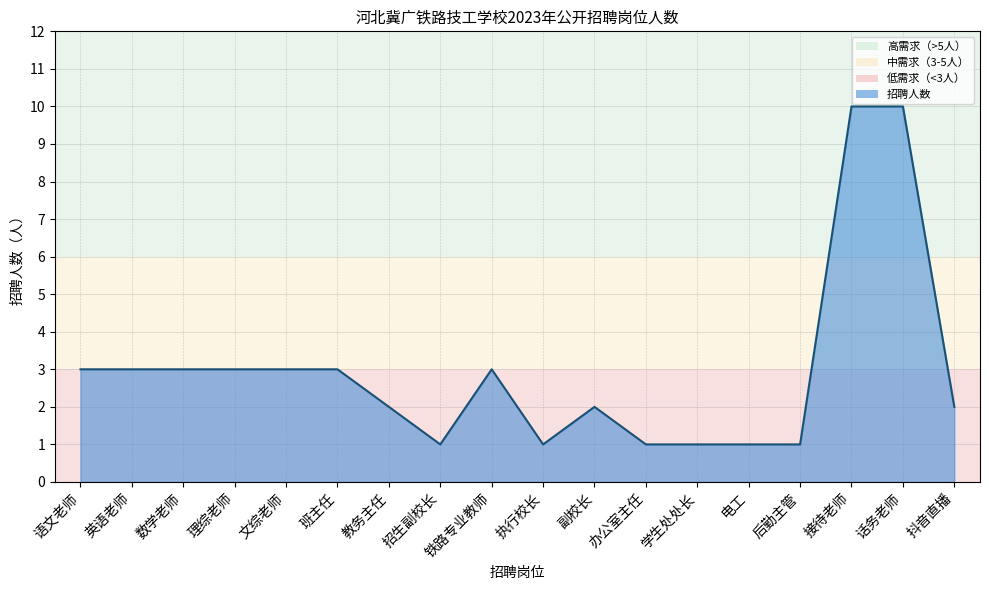

What is the maximum value shown in the chart?

10